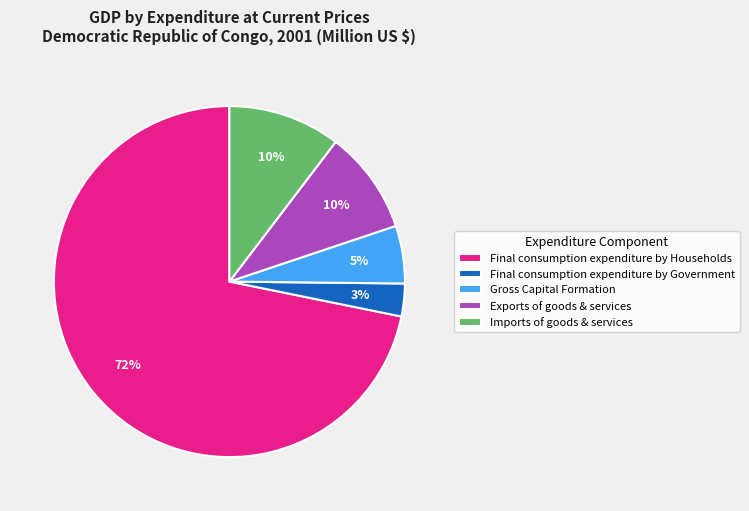

To the nearest percent, what is the average slice percentage?

20%